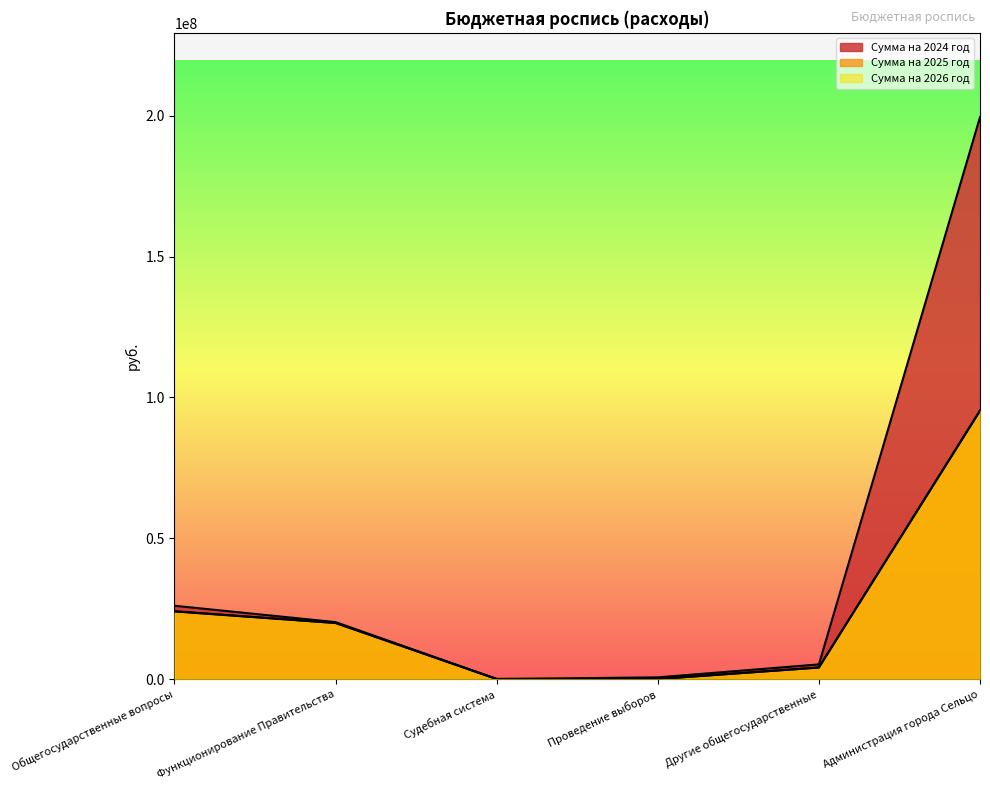

List the series in order of their peak value, lowest first.

Сумма на 2026 год, Сумма на 2025 год, Сумма на 2024 год